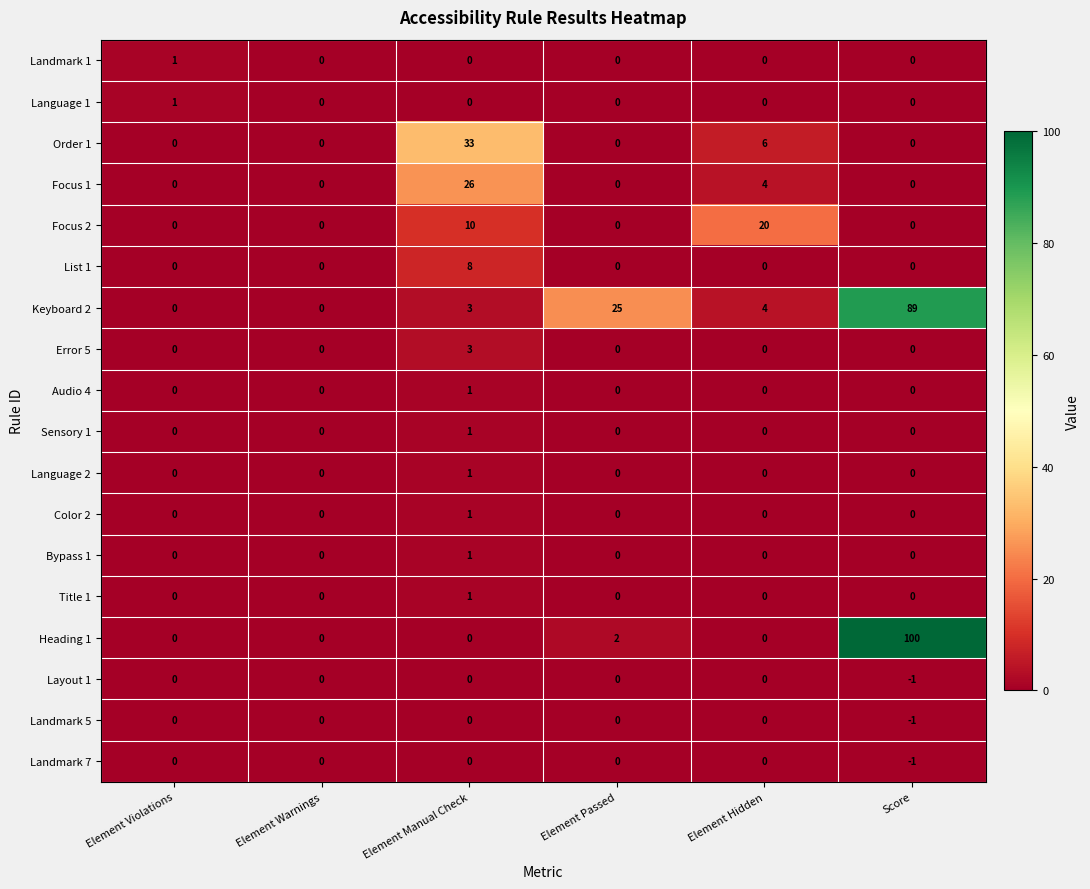

True or false: Bypass 1 has a value of 0 at Element Violations.

True